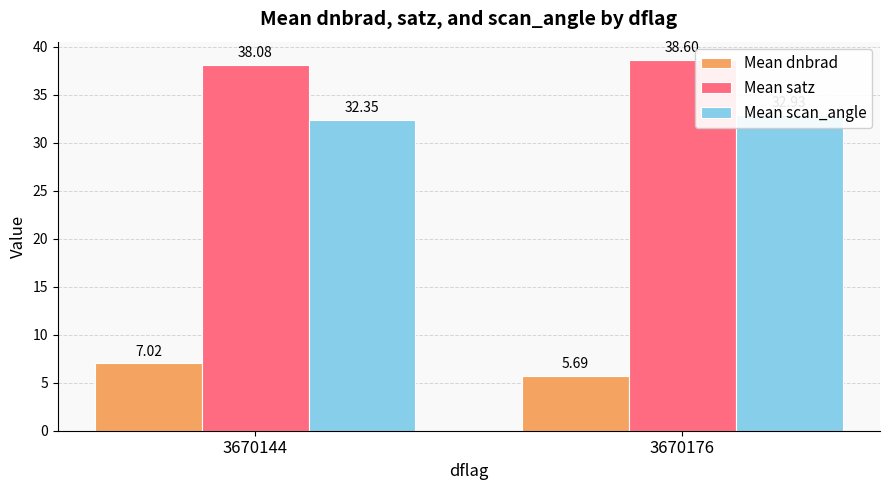

The value of Mean scan_angle at 3670144 is 12.0. True or false?

False